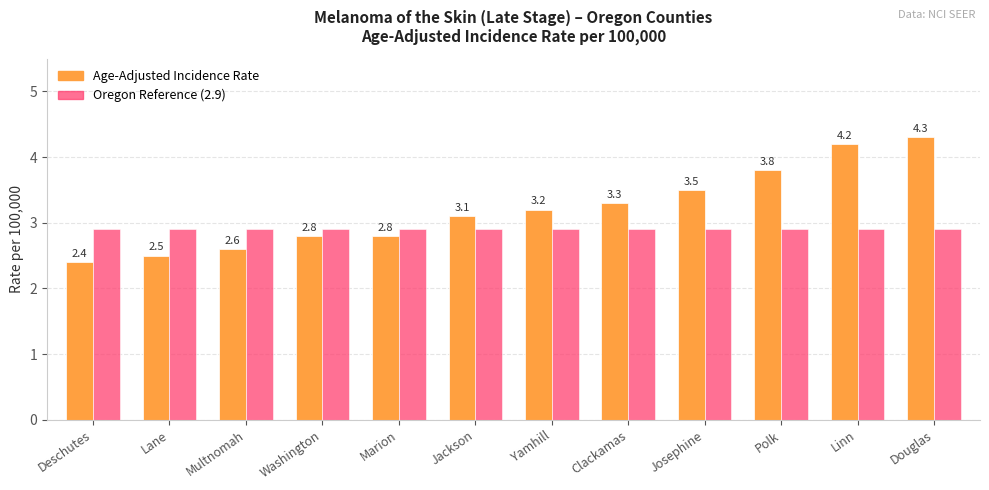

At which label does Age-Adjusted Incidence Rate first exceed 3?

Jackson